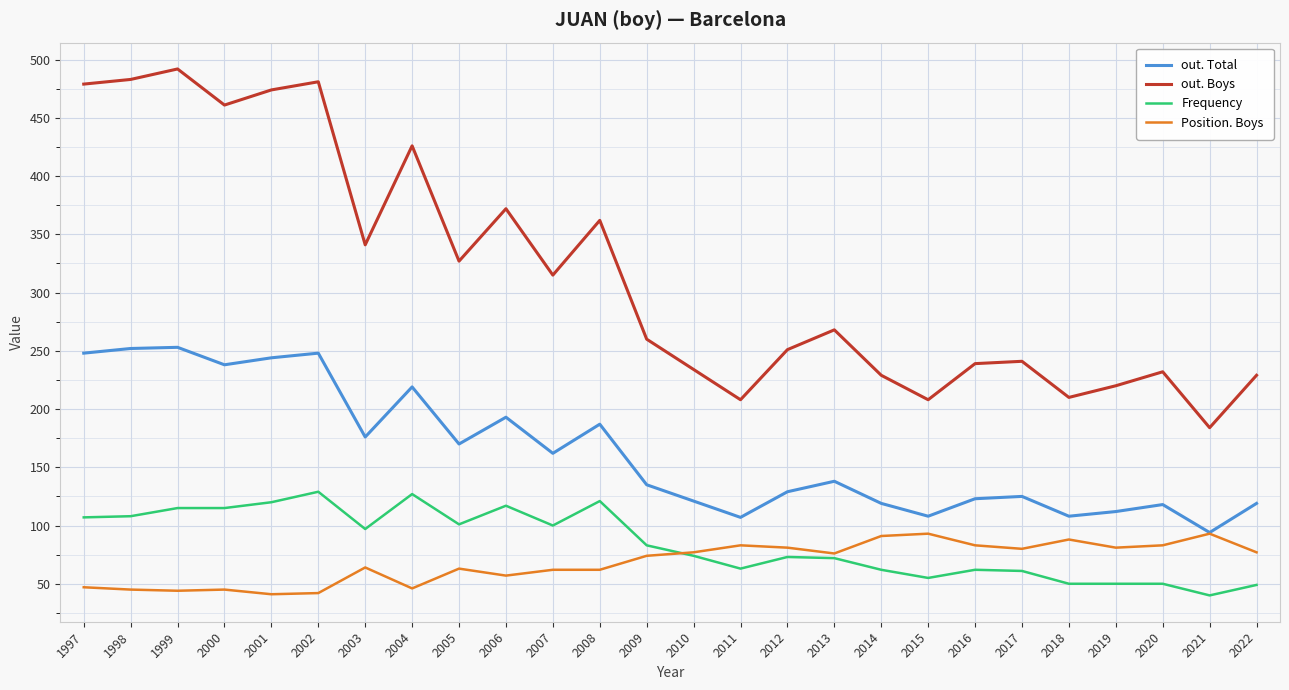

True or false: out. Boys and Frequency intersect in this chart.

False